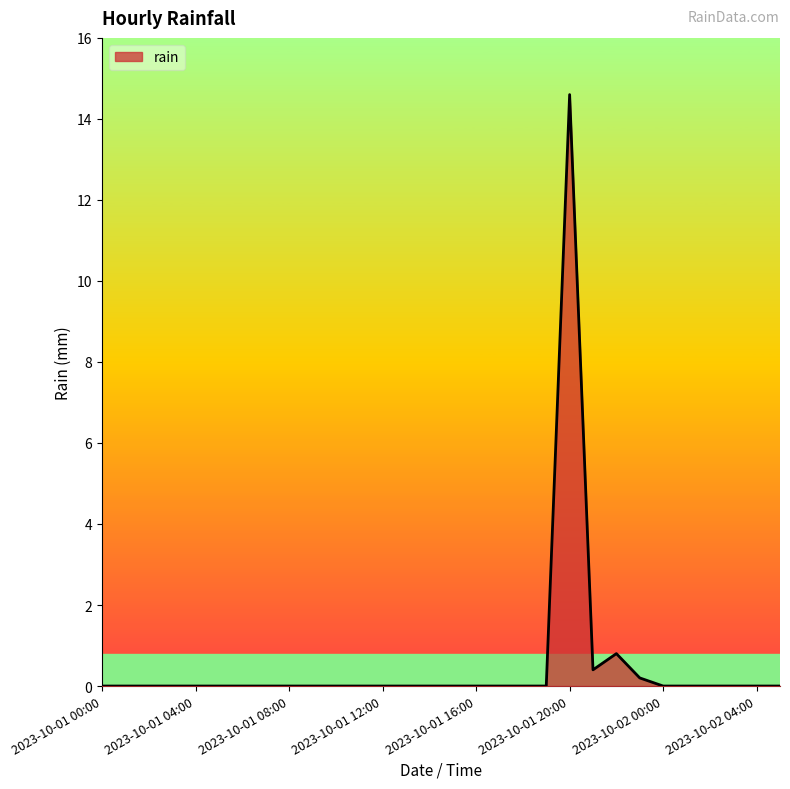

What is the maximum value shown in the chart?

14.6